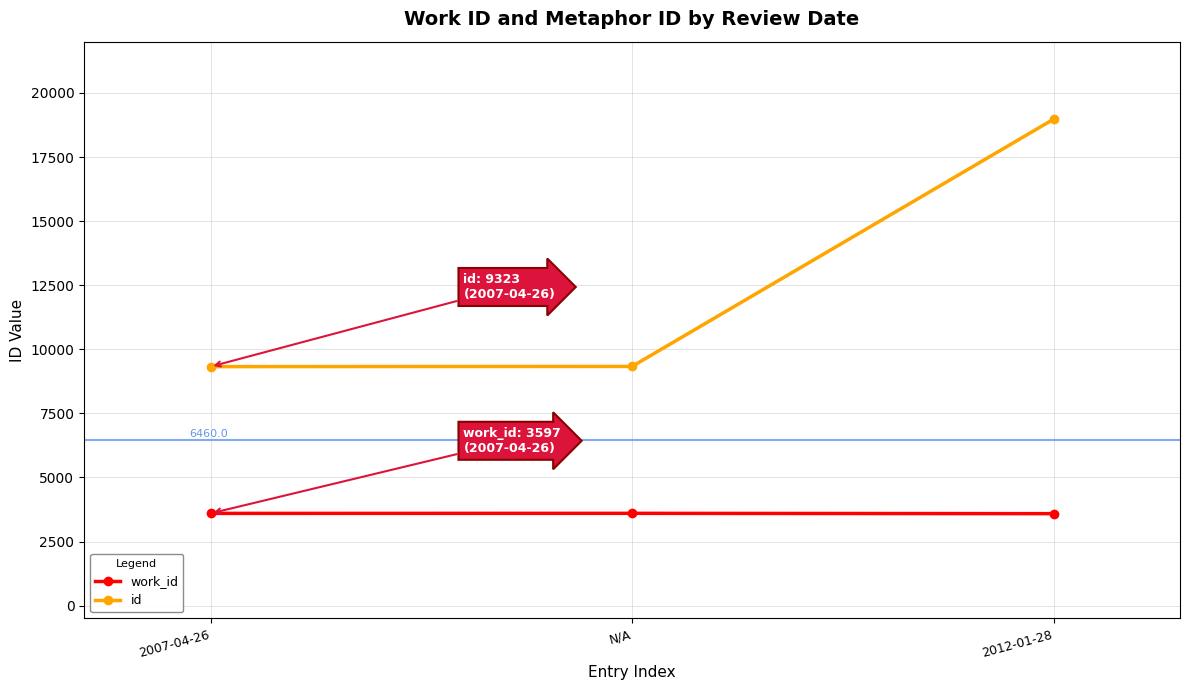

What is the maximum value for work_id?

3599